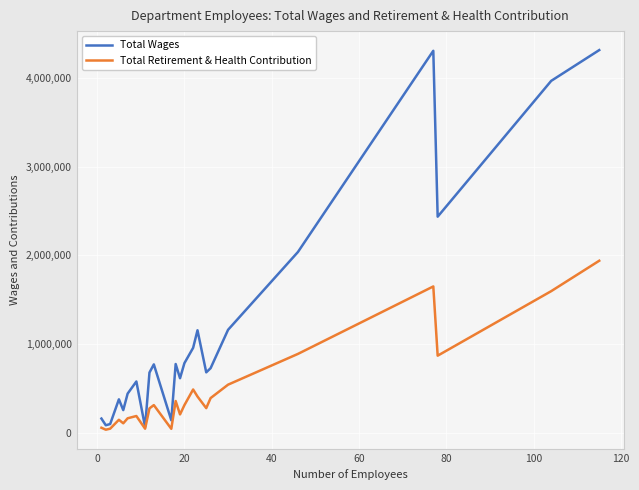

What is the sum of all Total Retirement & Health Contribution values?

11323875.0